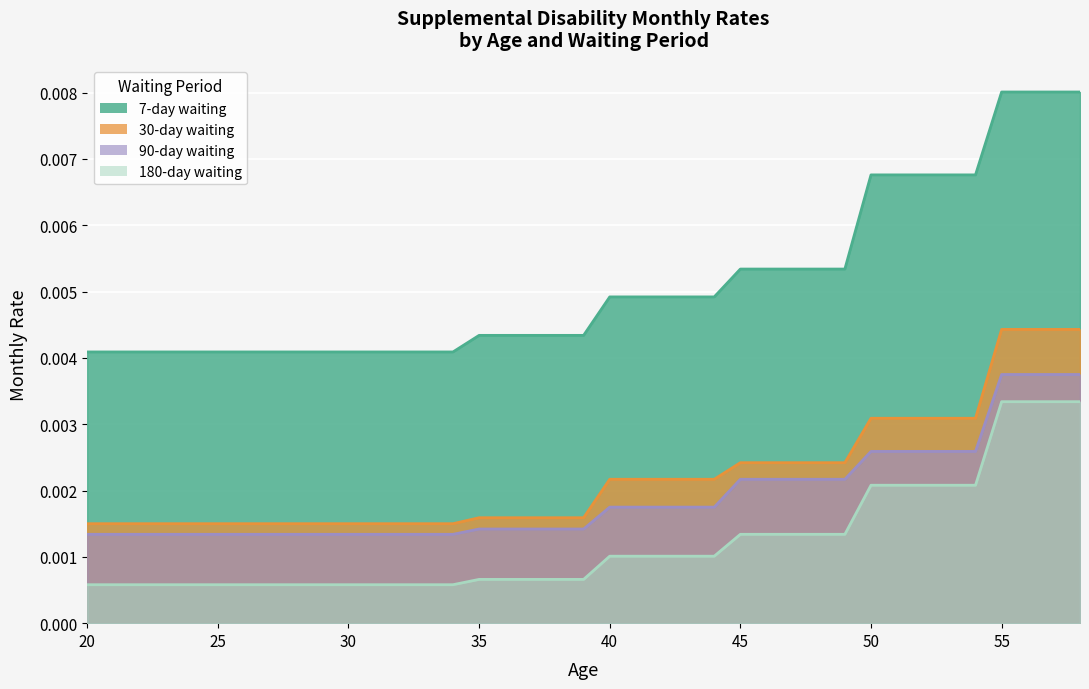

Count the 90-day values in the range 0 to 1.

39